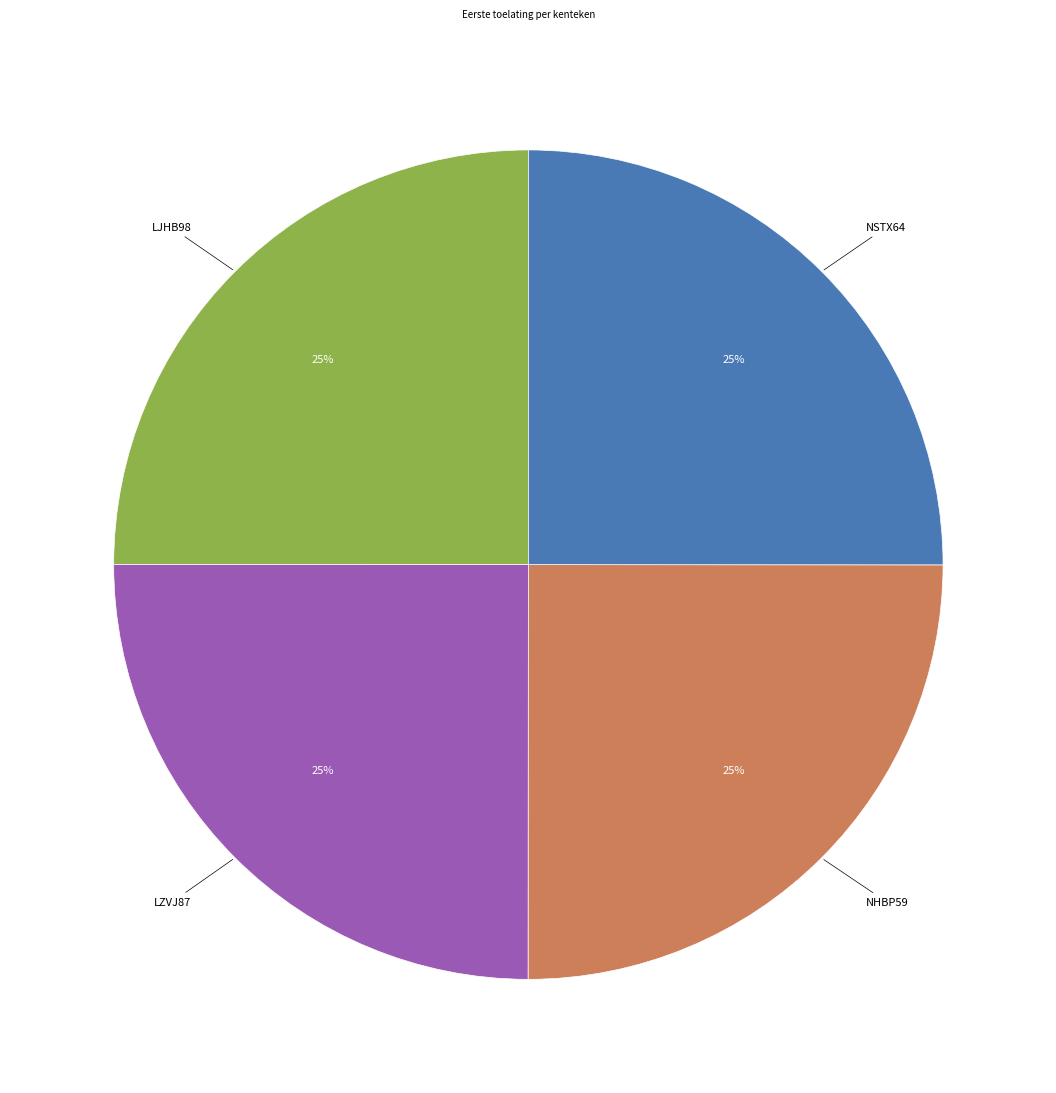

Does any single category account for the majority?

No